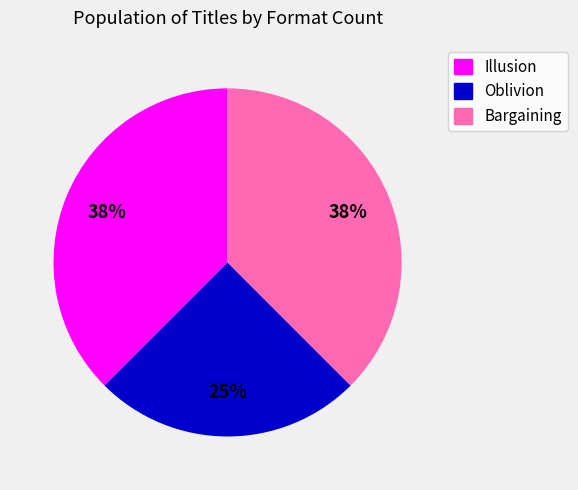

Is it true that Oblivion is 25% of the pie?

True